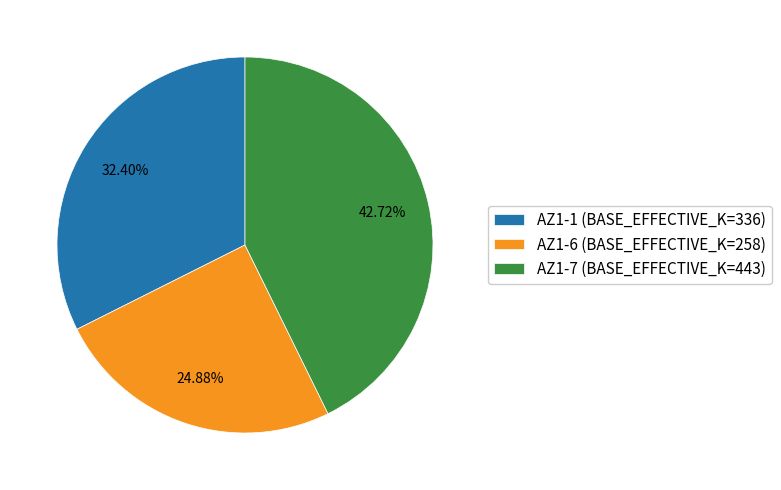

Which has a higher value, AZ1-7 or AZ1-1?

AZ1-7